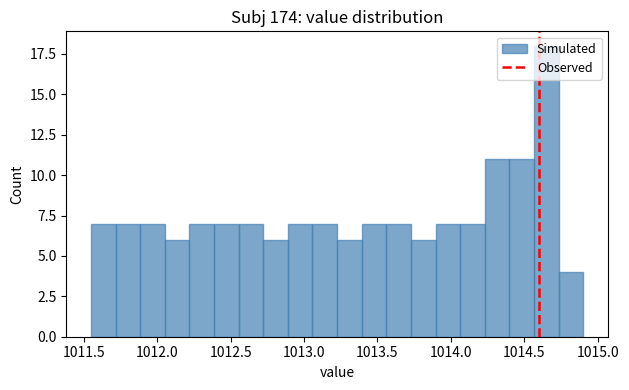

Read against the x-axis, roughly where is the centre of the tallest bar?

1014.65